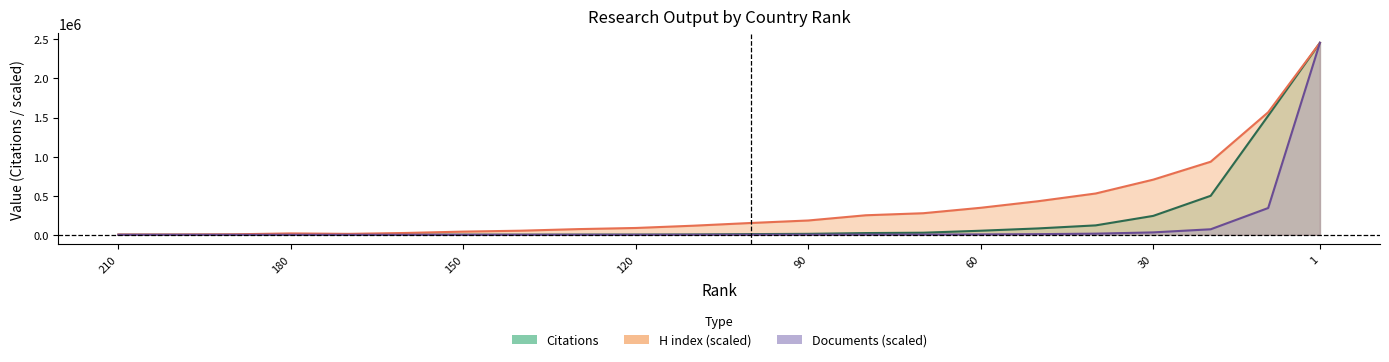

How many data points does each series have?

22